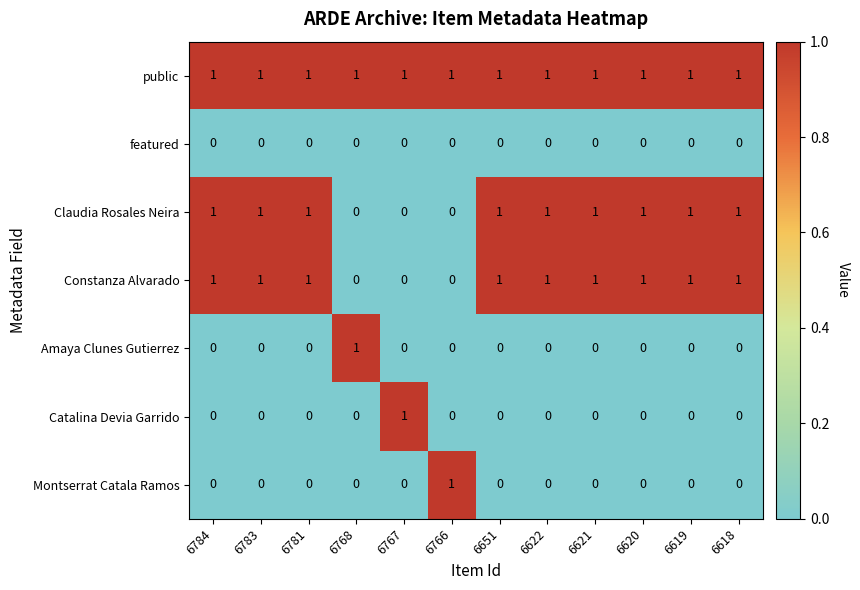

The value of public at 6768 is 1. True or false?

True